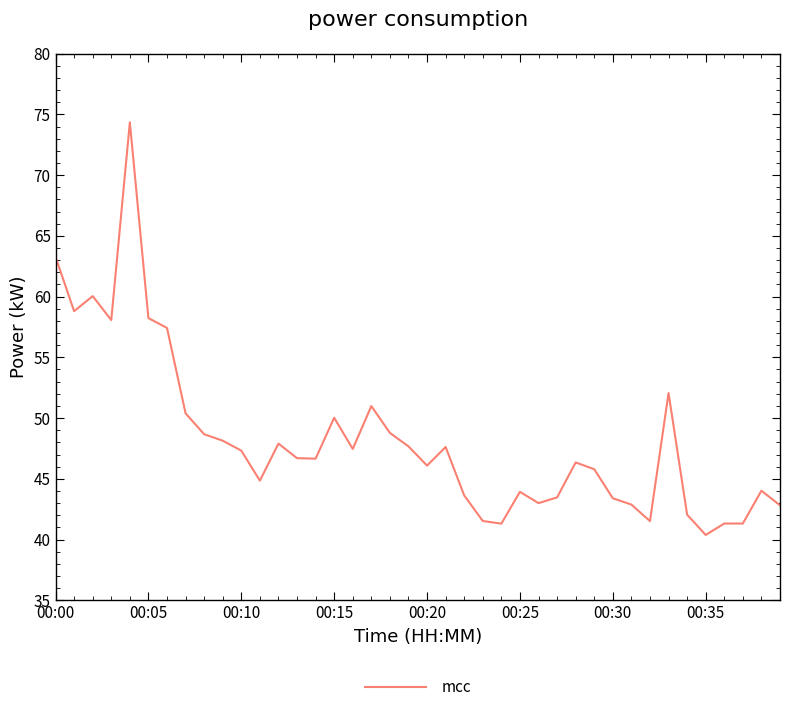

What is the minimum value shown in the chart?

40.4